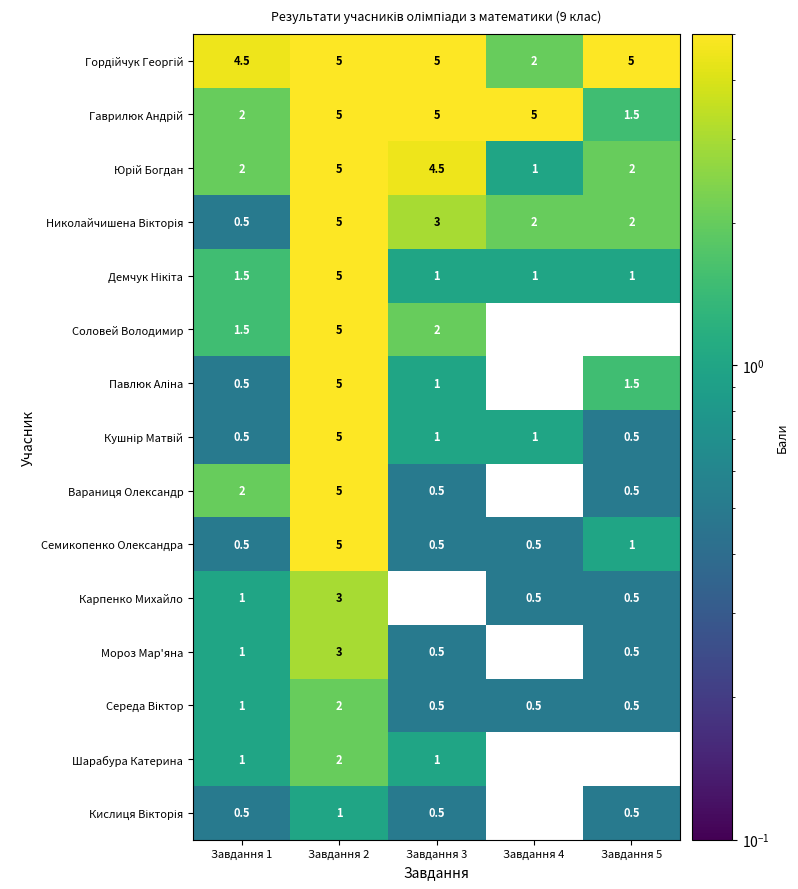

What is the difference between the highest and lowest values at Завдання 3?

5.0